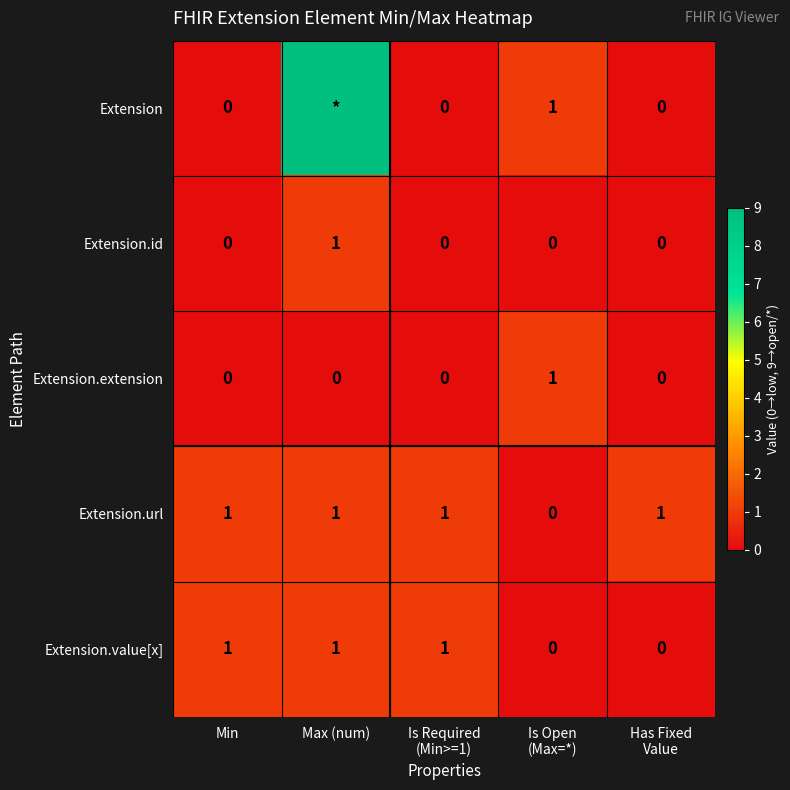

What is the highest value of the Extension.value[x] series?

1